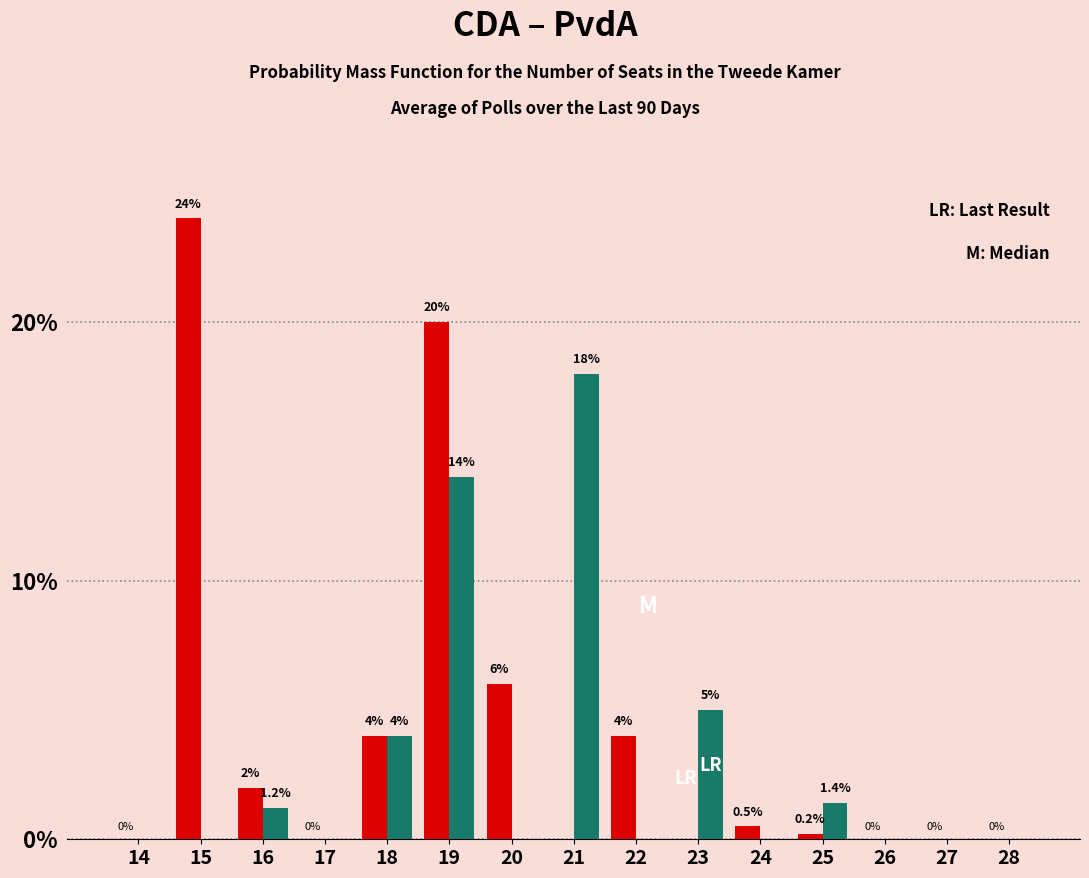

What is the greatest value displayed?

24.0